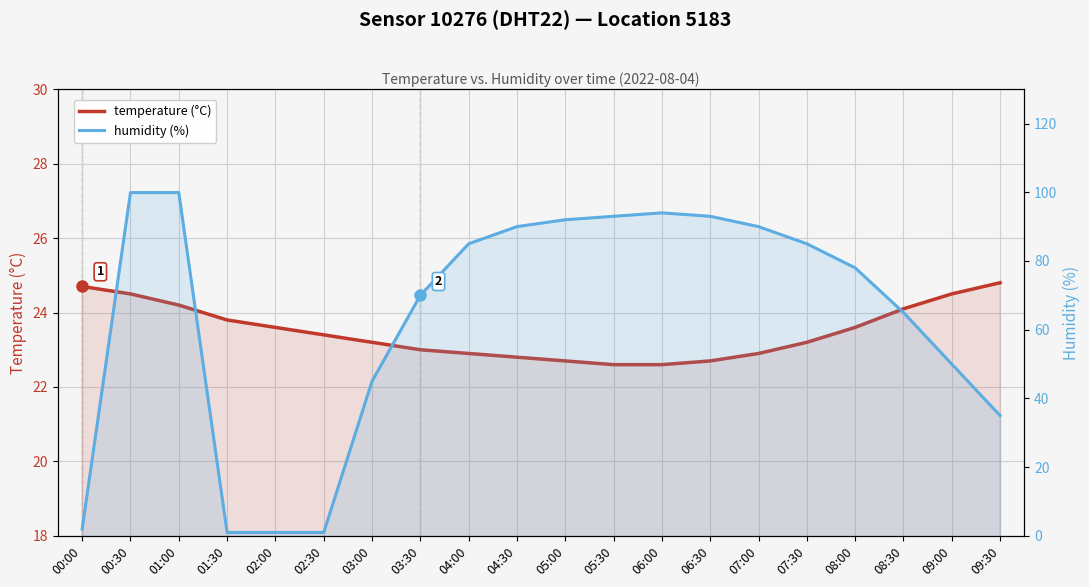

How many lines are shown in the chart?

2